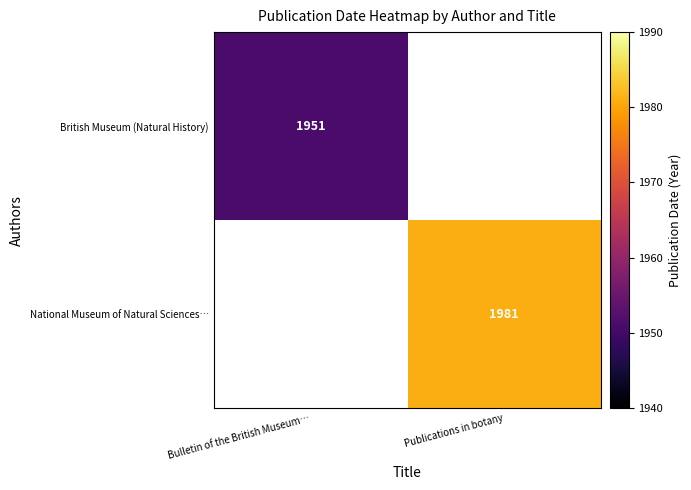

At how many categories does at least one series exceed 1980?

1